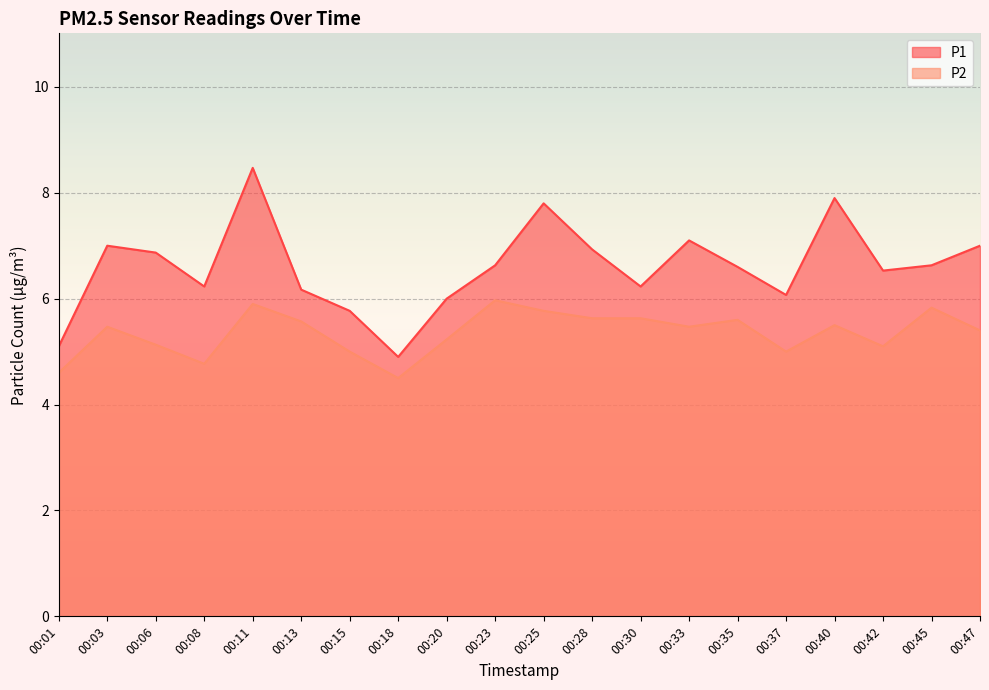

Which series has the widest spread of values?

P1